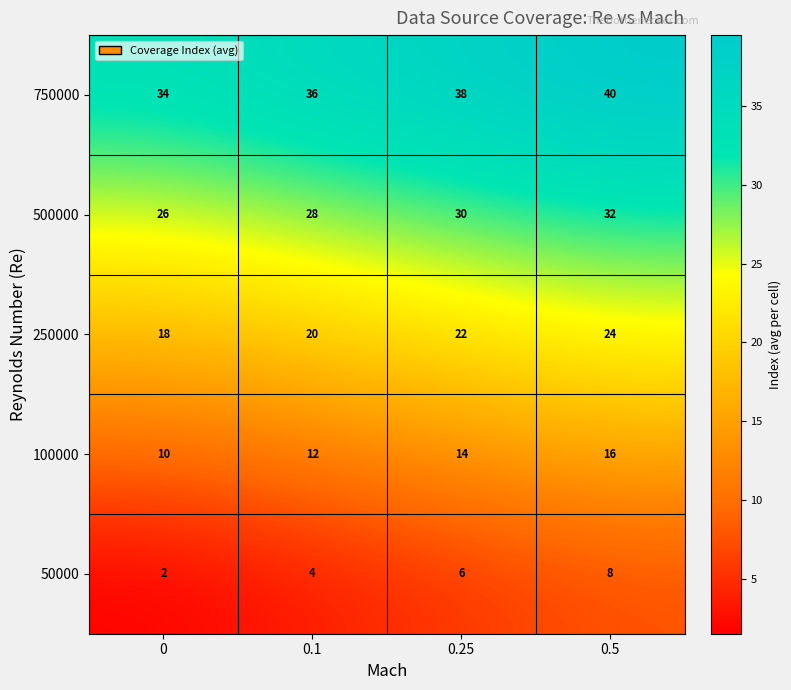

Reading left to right, list all the values displayed in this chart.

750000: 34	36	38	40
500000: 26	28	30	32
250000: 18	20	22	24
100000: 10	12	14	16
50000: 2	4	6	8